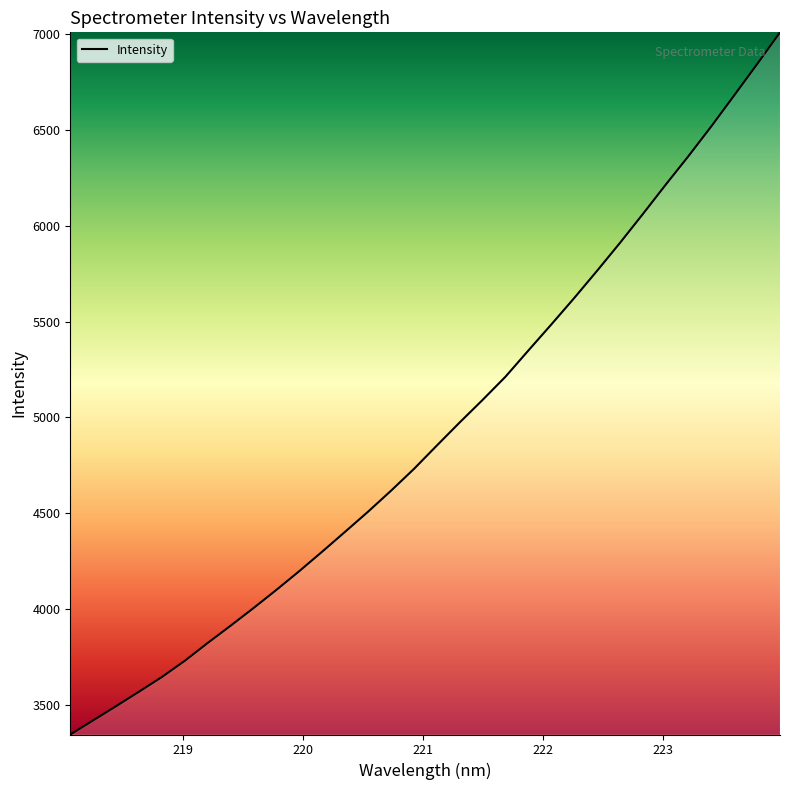

What is the difference between the maximum and minimum values?

3661.2